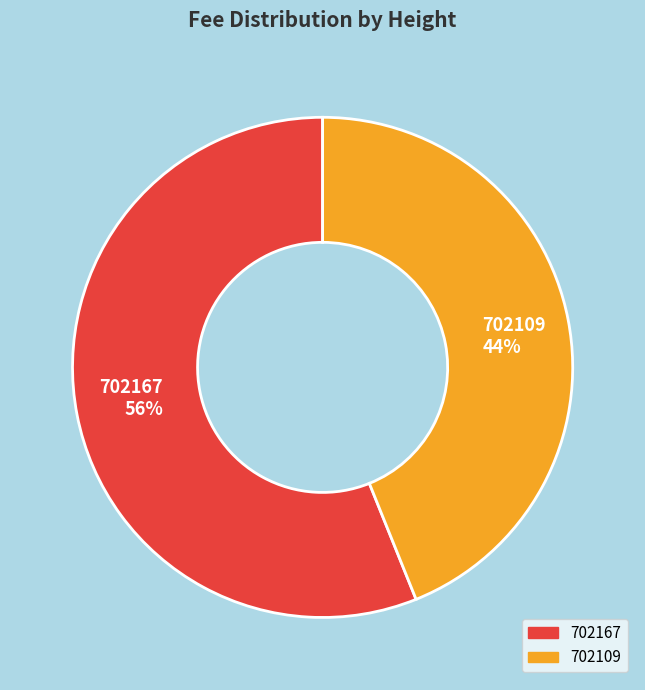

To the nearest percent, what is the average slice percentage?

50%